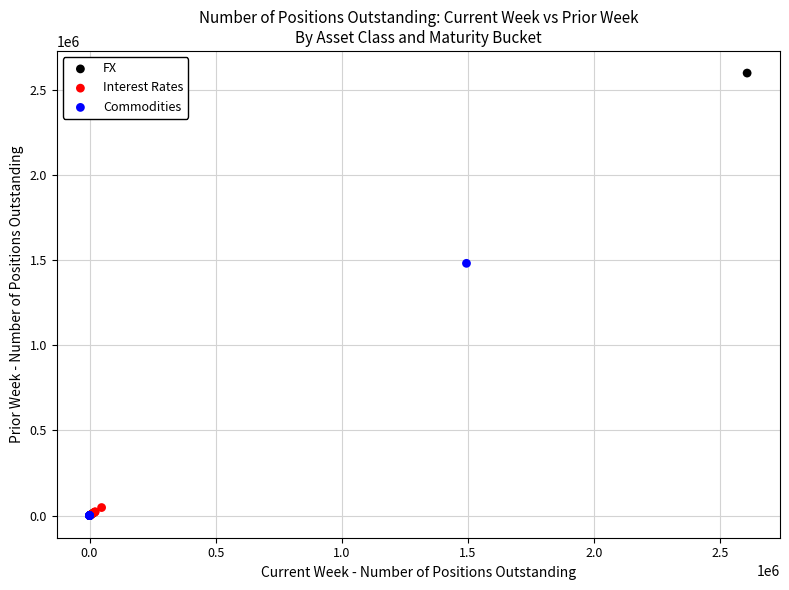

Which series reaches the maximum Y coordinate?

FX